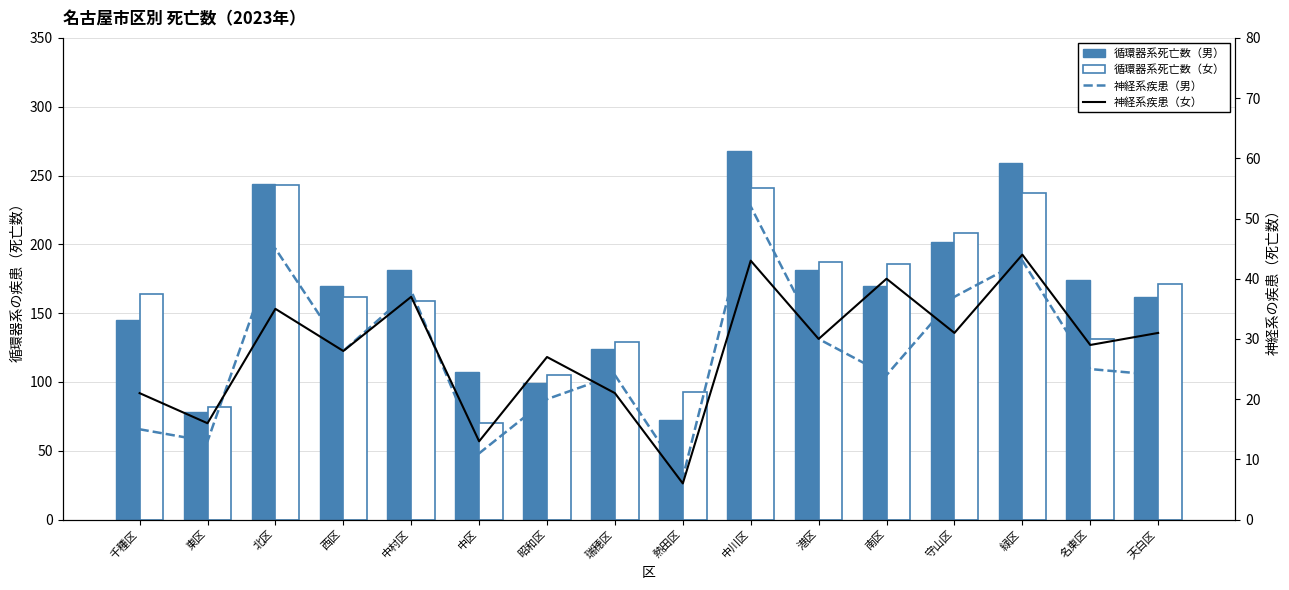

What position from the right is 昭和区?

10